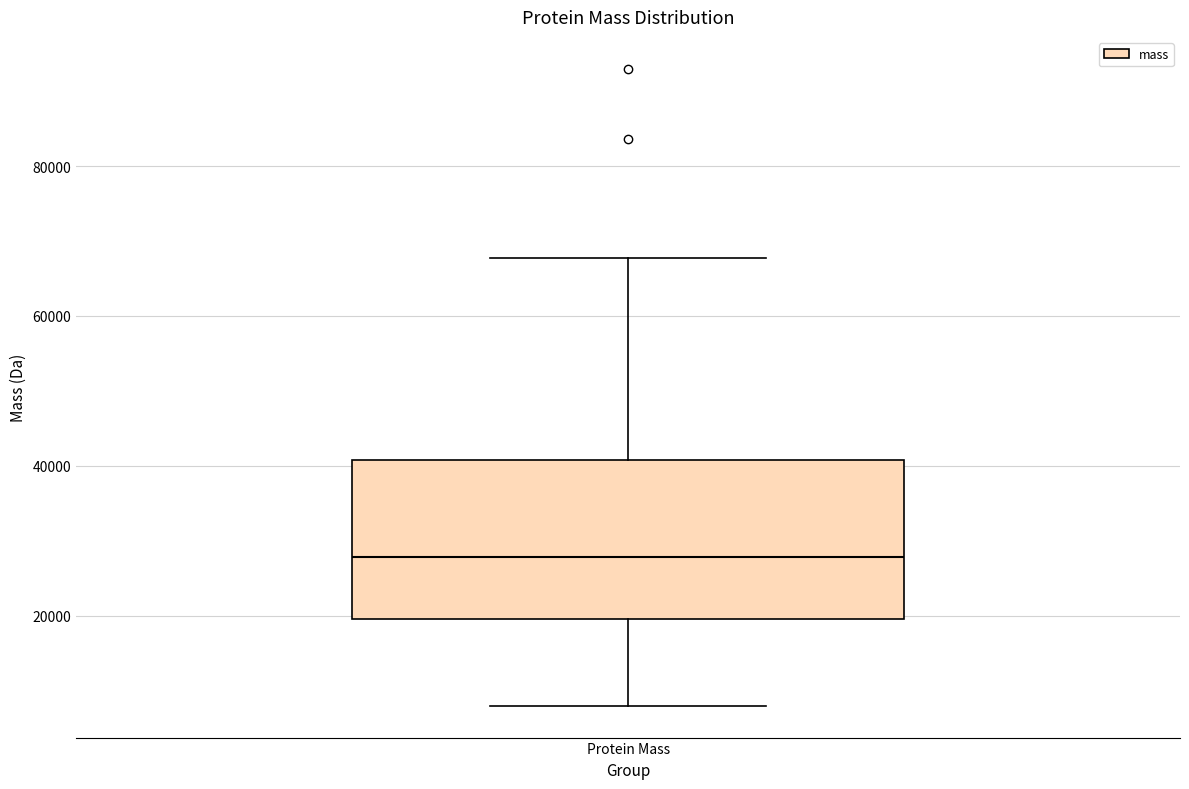

Where is the upper edge of the box for Protein Mass on the y-axis? The values are not printed on the chart, so give them approximately, as read against the axis.

40000